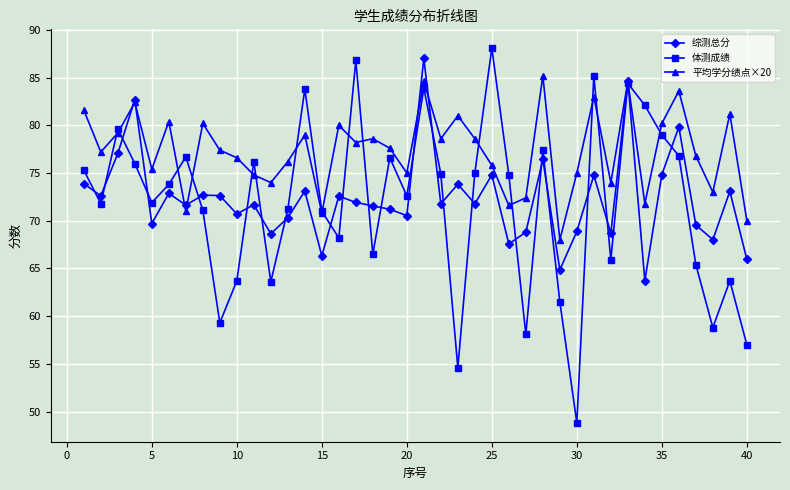

What is the value of the 体测成绩 point at the 10th from the left?

63.7